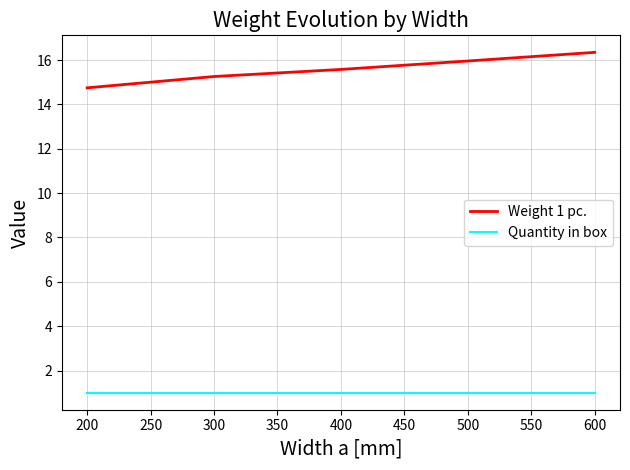

What is the total value across all series at 600?

17.4